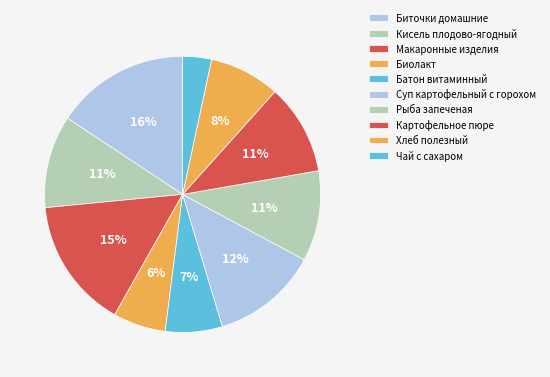

To the nearest percent, what percentage of the pie is Чай с сахаром?

3%